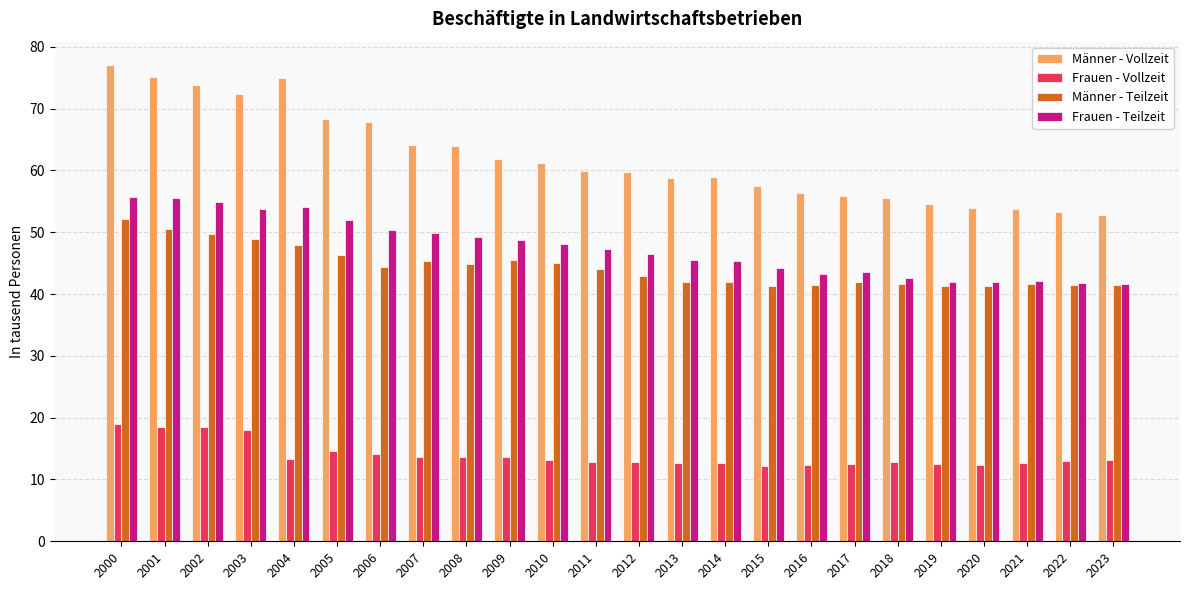

Which series has the widest spread of values?

Männer - Vollzeit